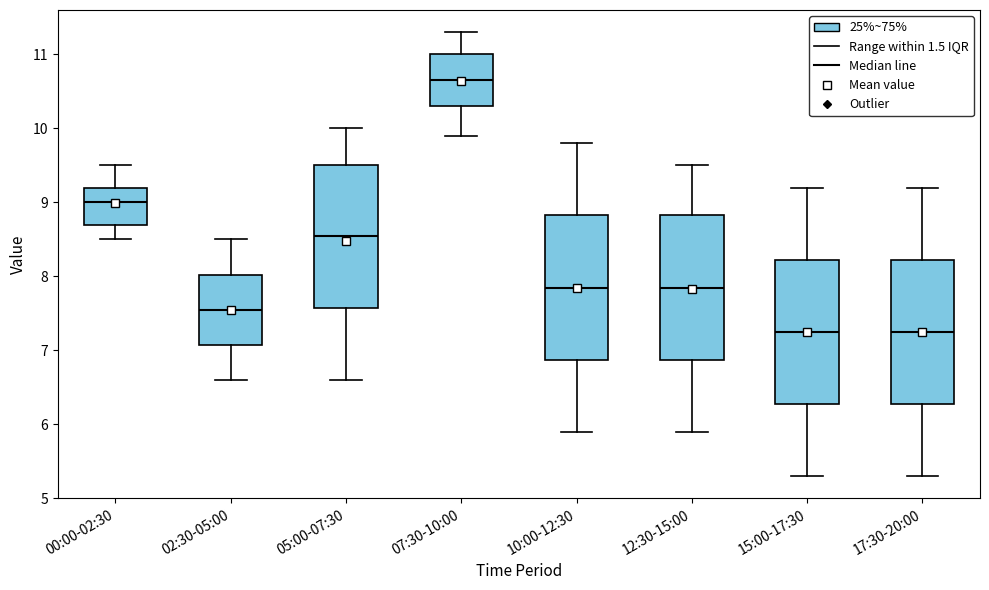

Where is the lower edge of the box for 17:30-20:00 on the y-axis? The values are not printed on the chart, so give them approximately, as read against the axis.

6.3